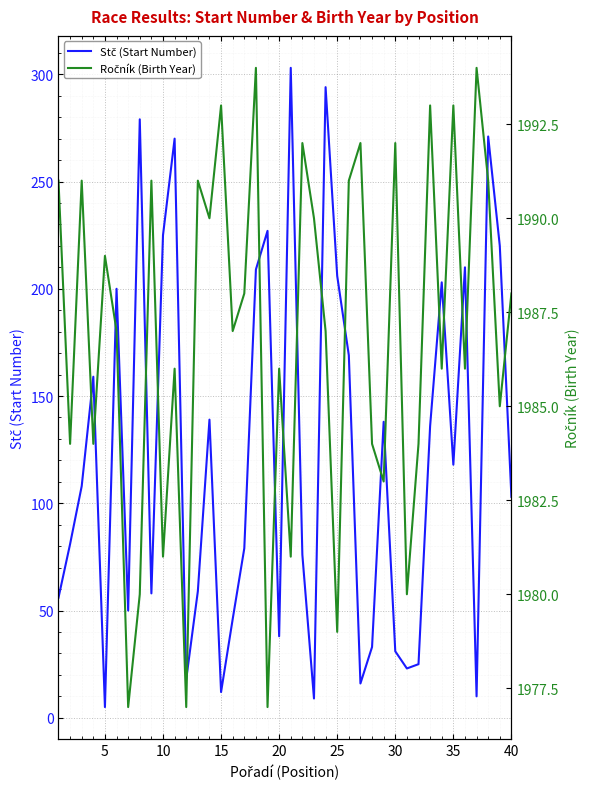

Reading left to right, transcribe all the data shown in this chart.

Stč (Start Number): 56	81	108	159	5	200	50	279	58	225	270	18	59	139	12	46	79	209	227	38	303	76	9	294	206	169	16	33	138	31	23	25	136	203	118	210	10	271	220	103
Ročník (Birth Year): 1991	1984	1991	1984	1989	1987	1977	1980	1991	1981	1986	1977	1991	1990	1993	1987	1988	1994	1977	1986	1981	1992	1990	1987	1979	1991	1992	1984	1983	1992	1980	1984	1993	1986	1993	1986	1994	1991	1985	1988